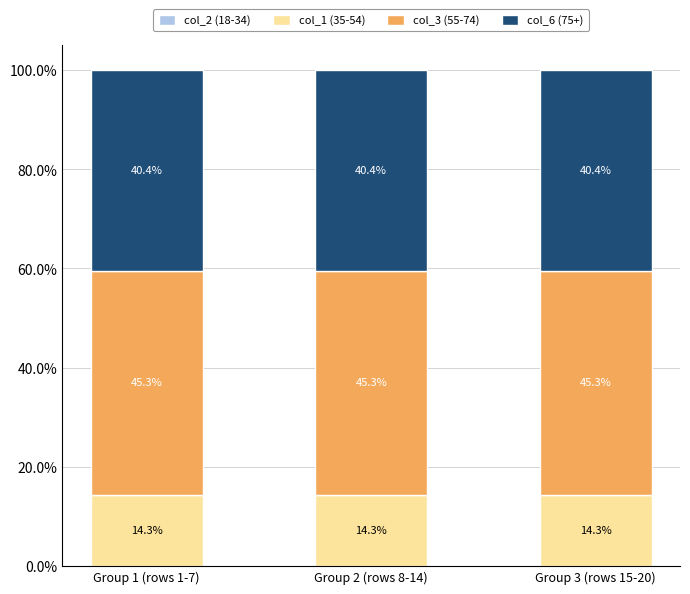

Does the chart contain any negative values?

No